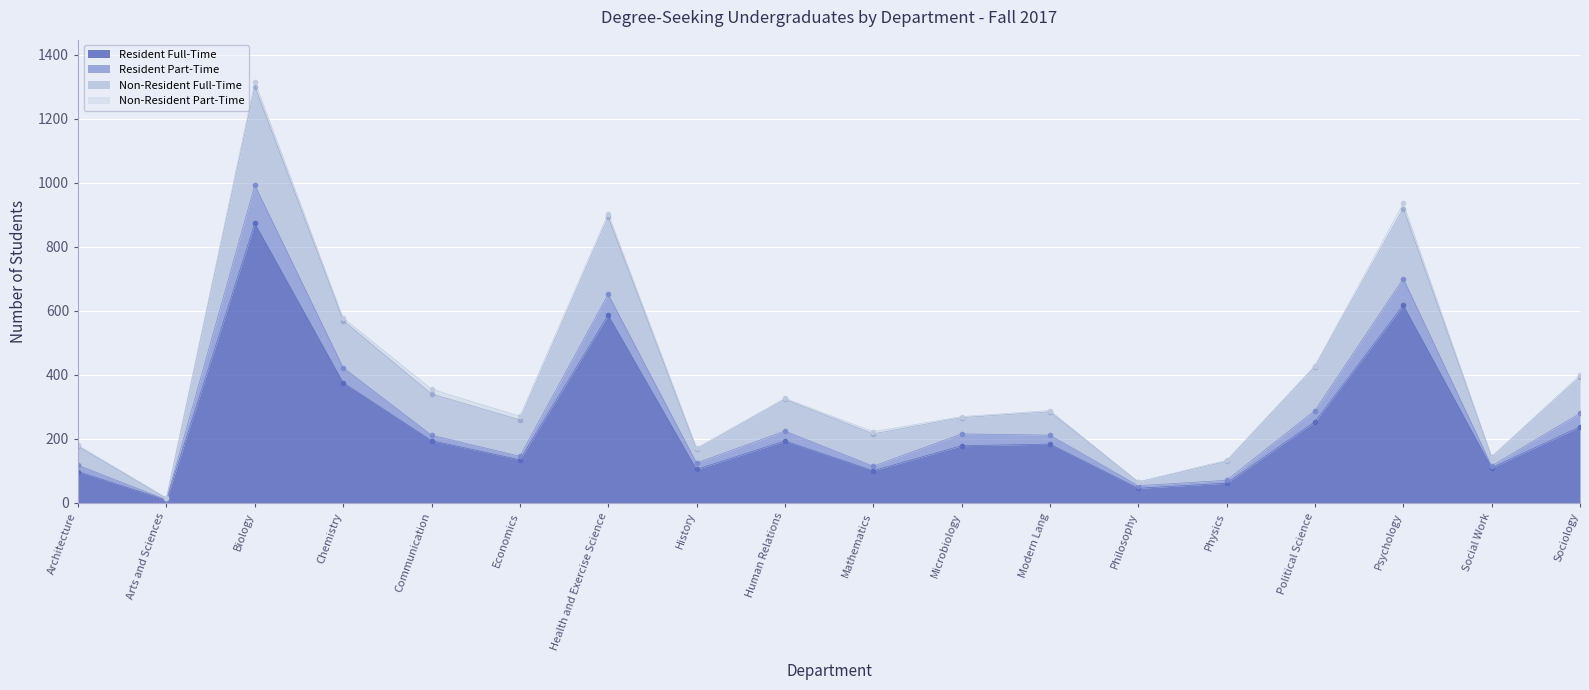

Which category has the lowest value in the Resident Full-Time series?

Arts and Sciences